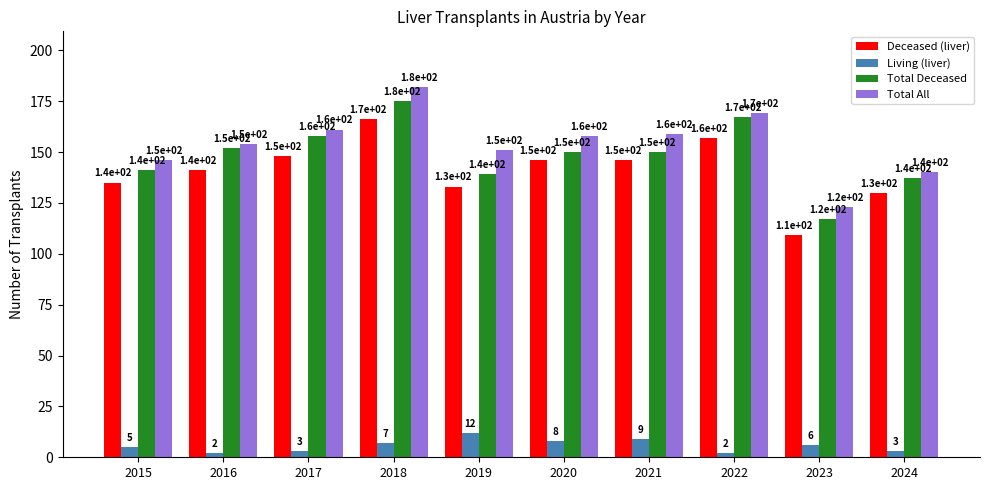

At which category is the sum across all series the highest?

2018